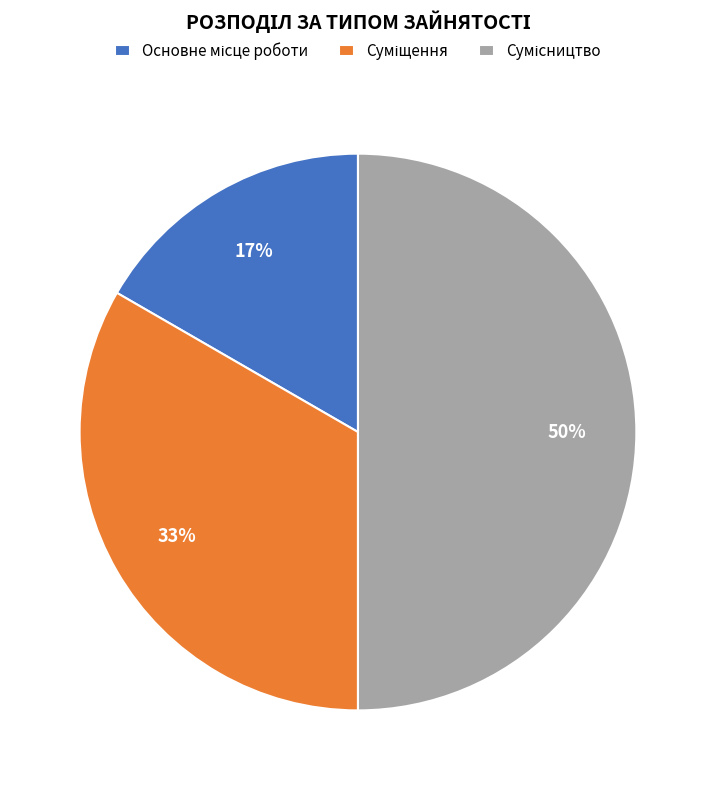

To the nearest percent, what is the difference between the largest and smallest slice percentages?

33%